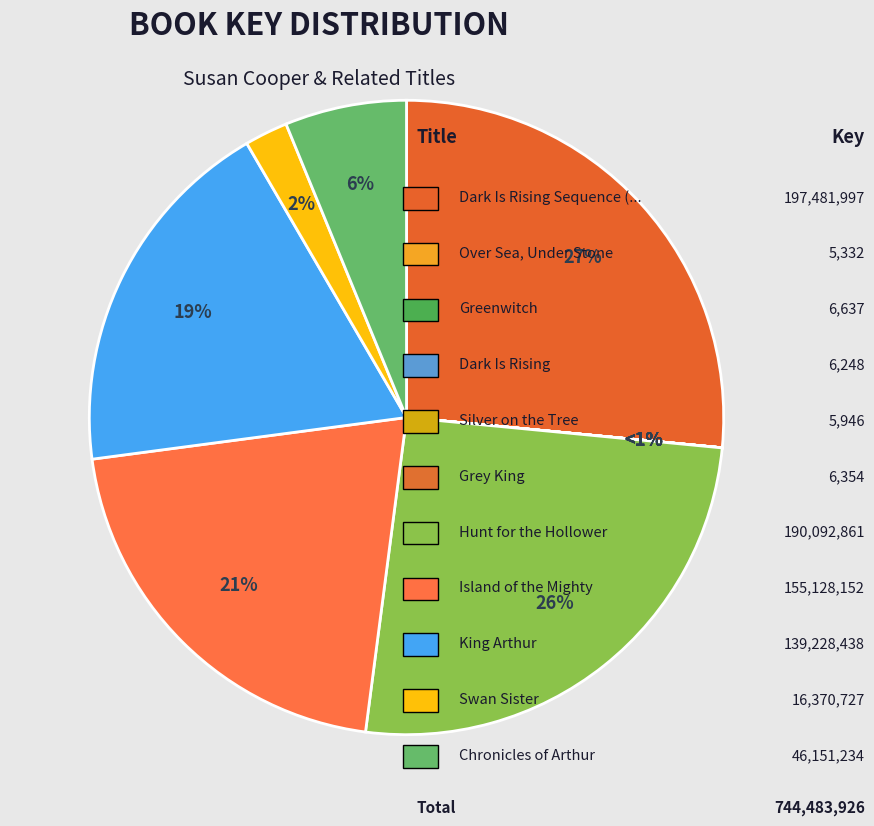

To the nearest percent, what is the difference between the largest and smallest slice percentages?

27%